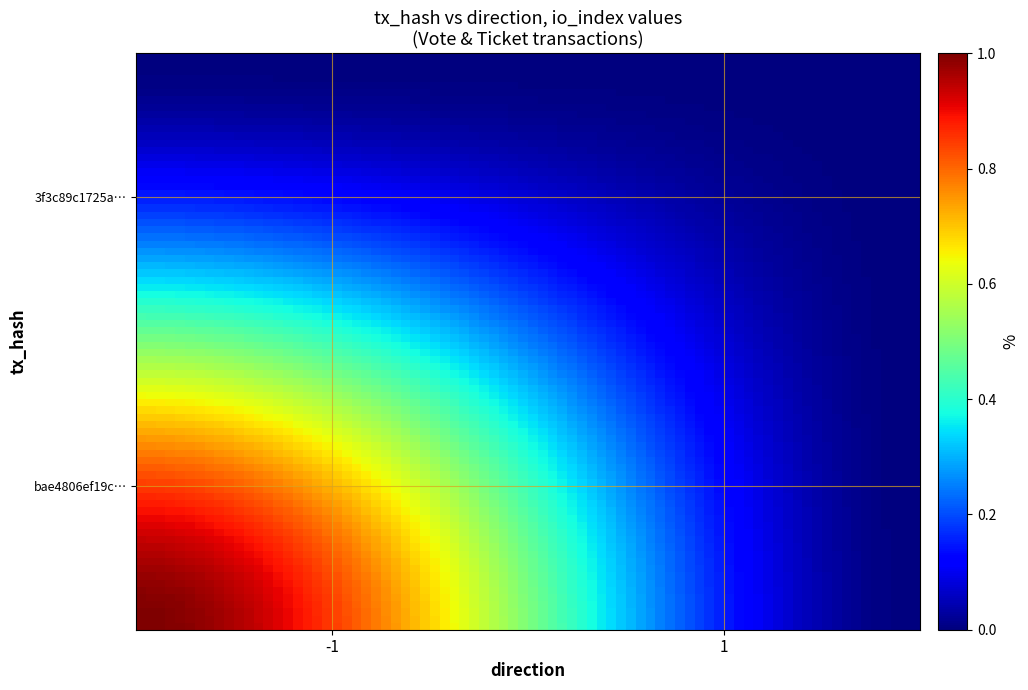

Which series has the widest spread of values?

bae4806ef19c83b1dc26384e1c8f096c8f26617